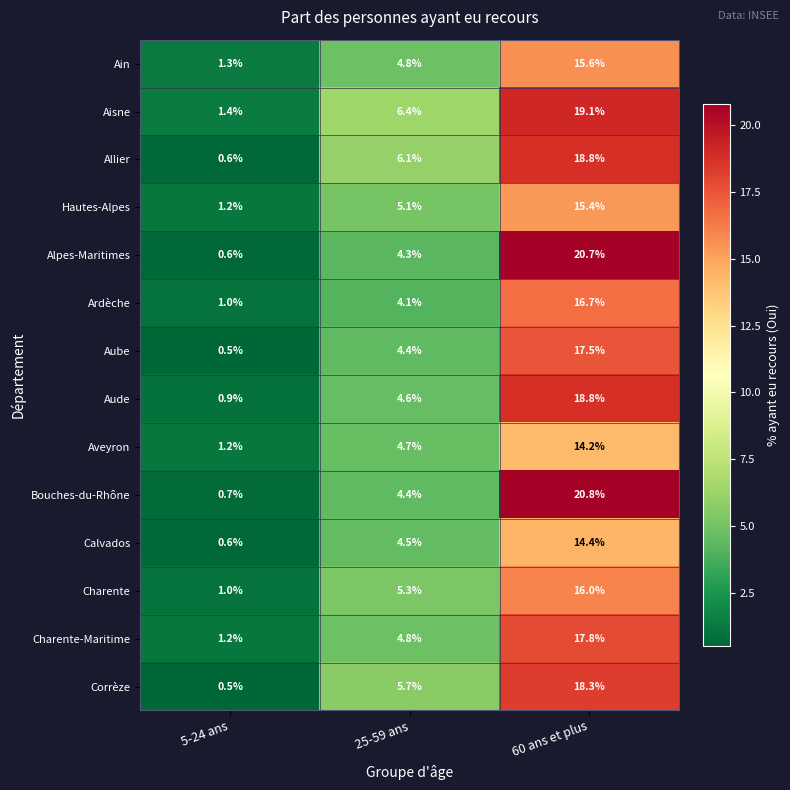

What is the difference between the Aveyron values at 5-24 ans and 25-59 ans?

3.5